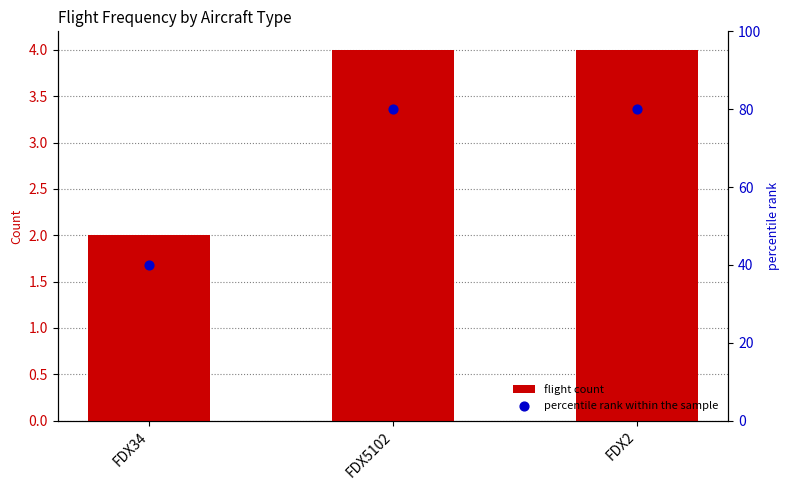

At how many categories does at least one series exceed 46?

2